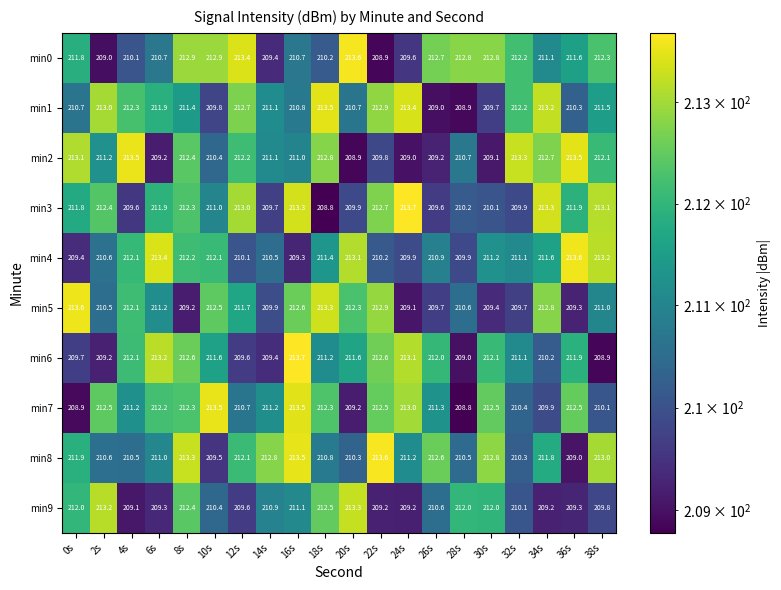

True or false: min6 has a value of 350.7 at 14s.

False